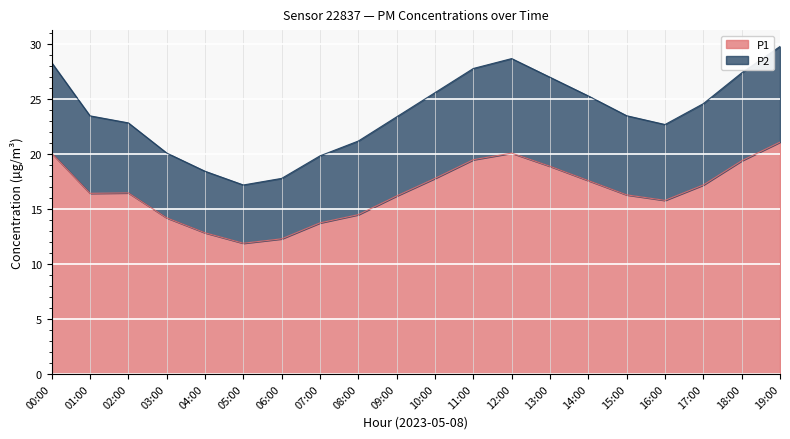

Between 08:00 and 04:00, which is larger?

08:00